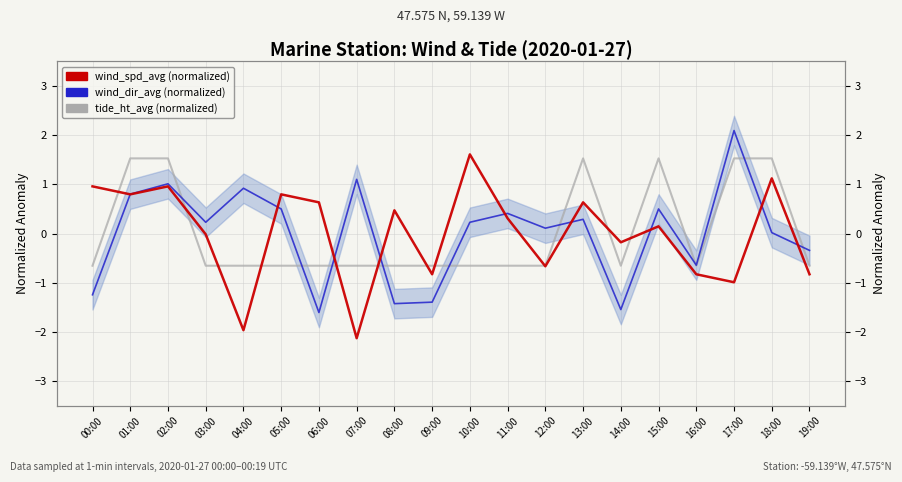

Which label corresponds to the smallest value in the chart?

07:00